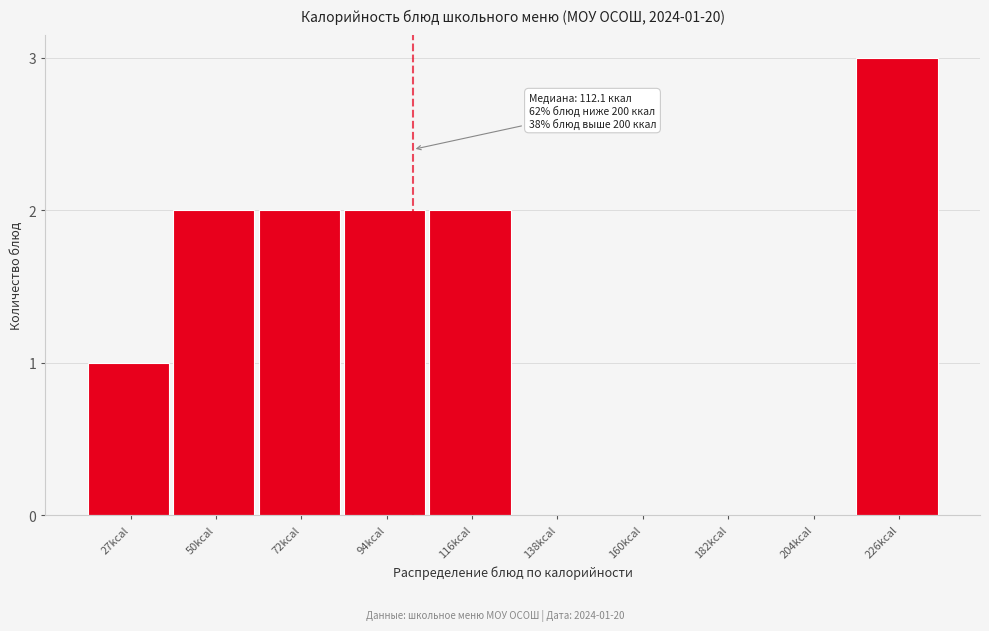

Reading left to right, extract all data points from this chart.

27kcal=1	50kcal=2	72kcal=2	94kcal=2	116kcal=2	138kcal=0	160kcal=0	182kcal=0	204kcal=0	226kcal=3